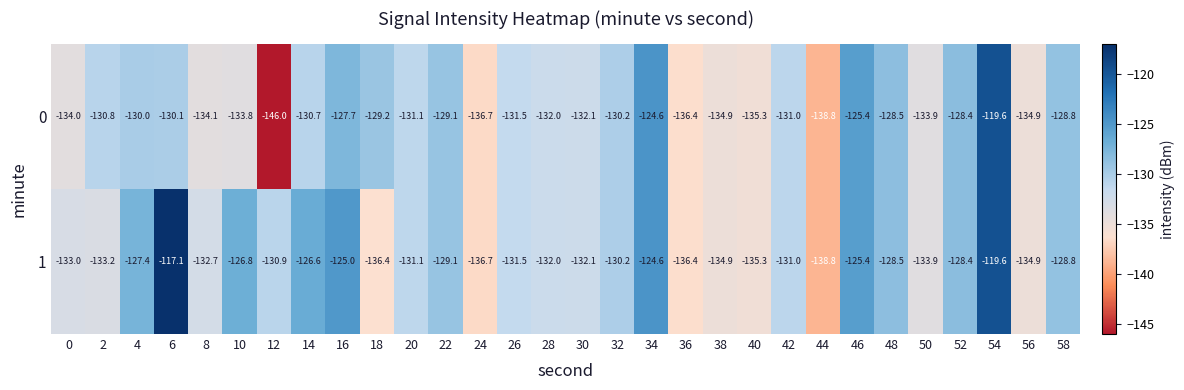

How many series are shown in this chart?

2